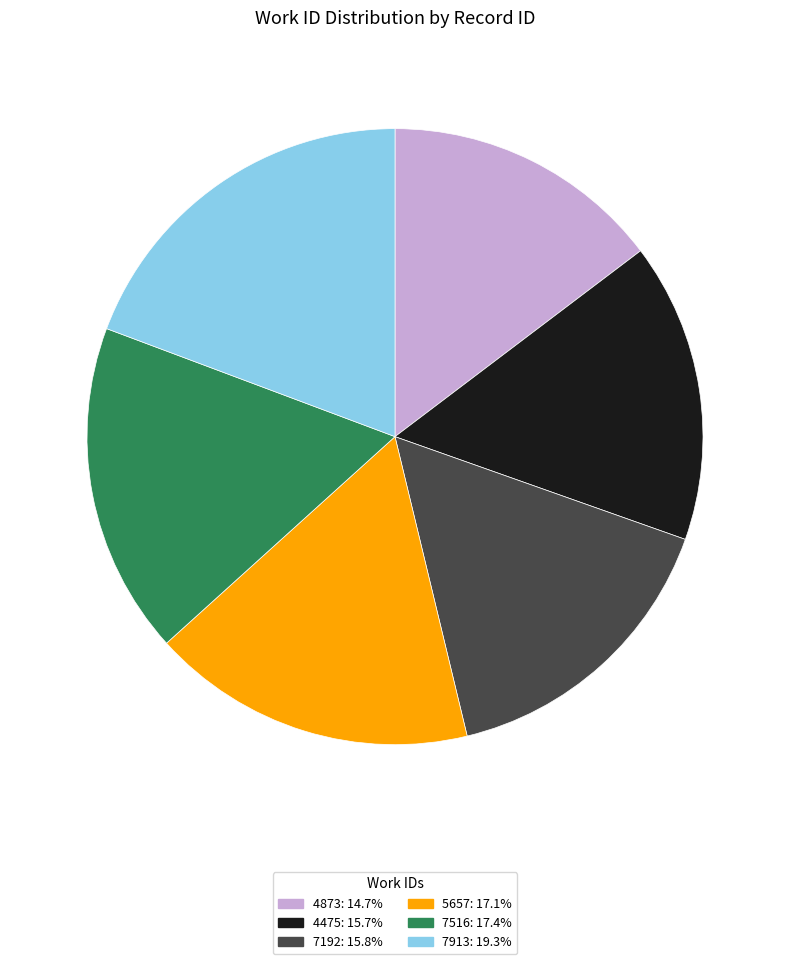

Which has a higher value, 4475 or 4873?

4475